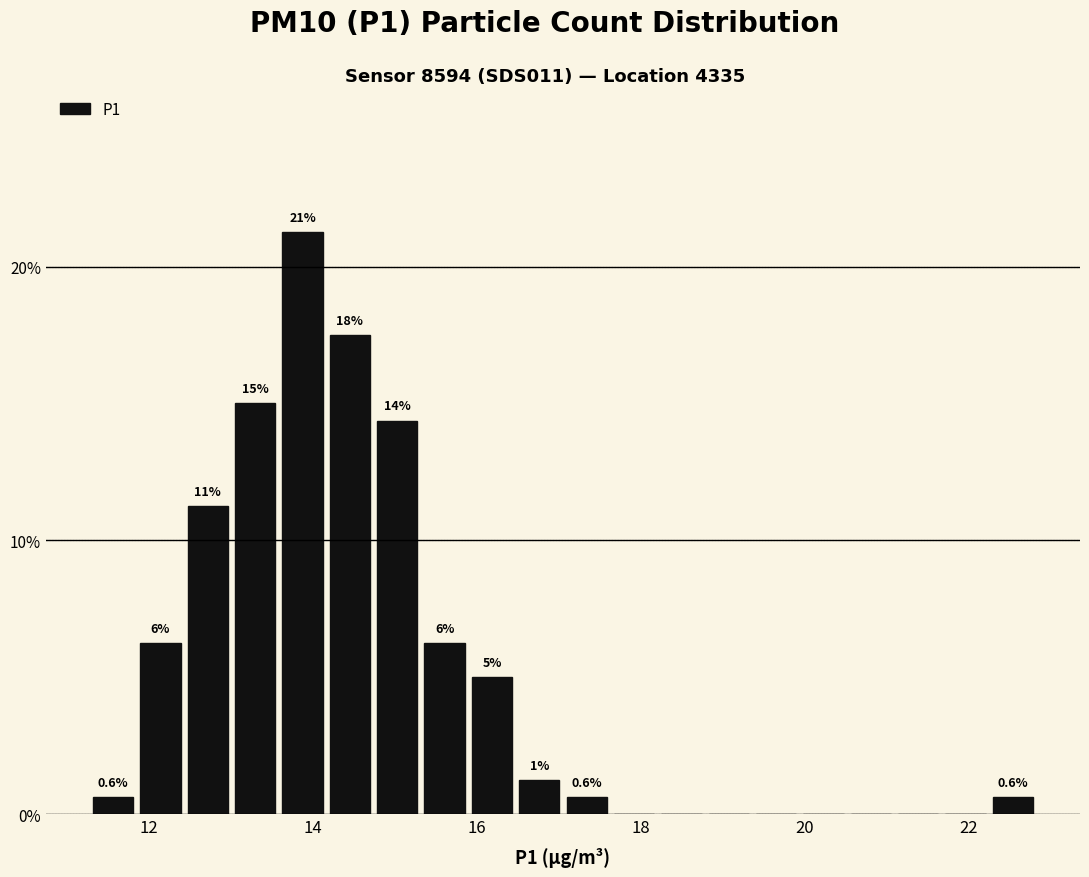

Read against the x-axis, roughly where is the centre of the tallest bar?

13.8